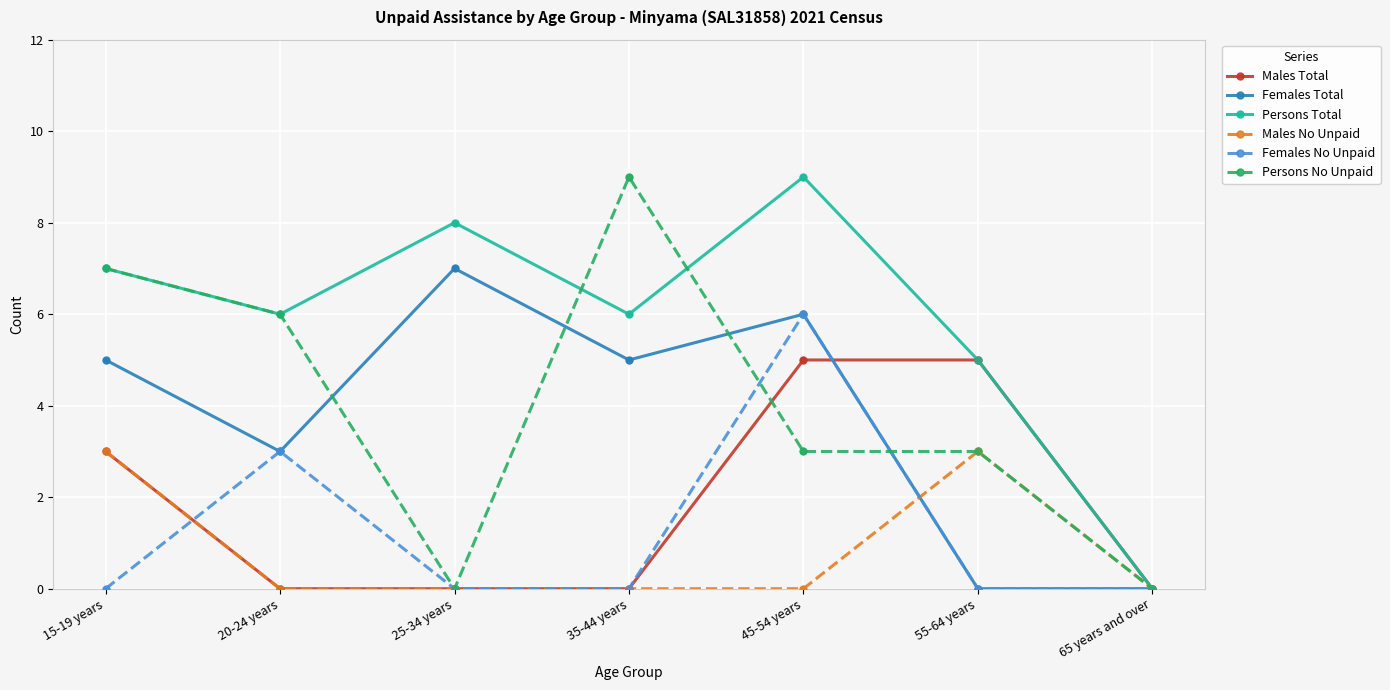

Which series has the largest total across all categories?

Persons Total